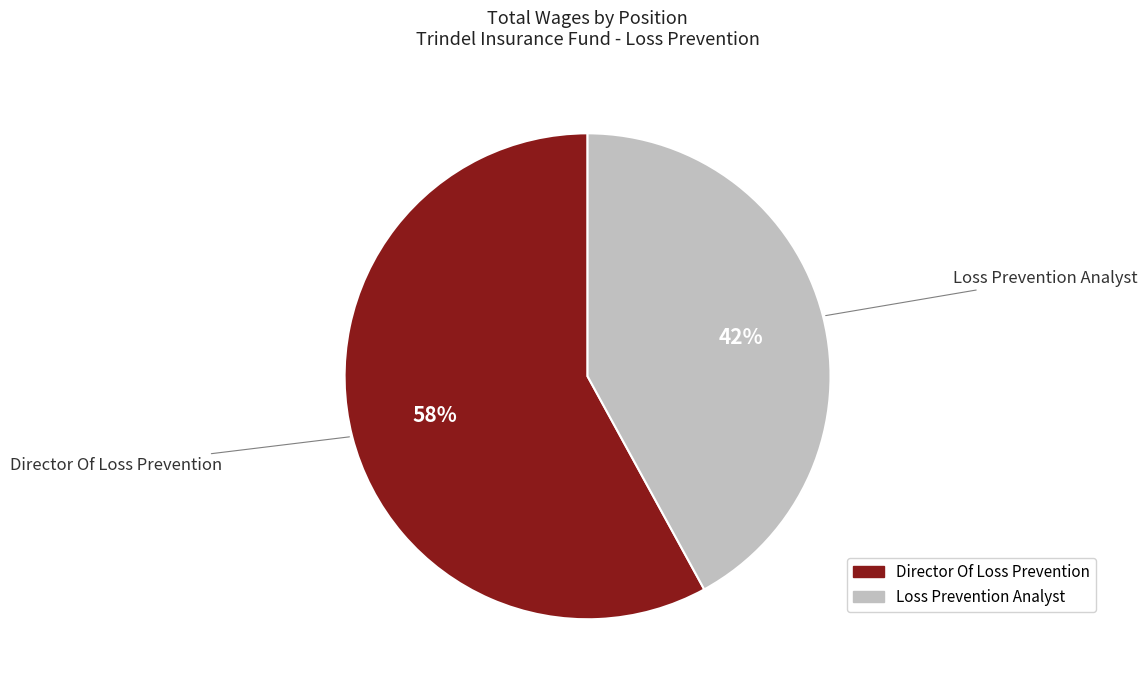

What percentage is the Director Of Loss Prevention slice, to the nearest percent?

58%